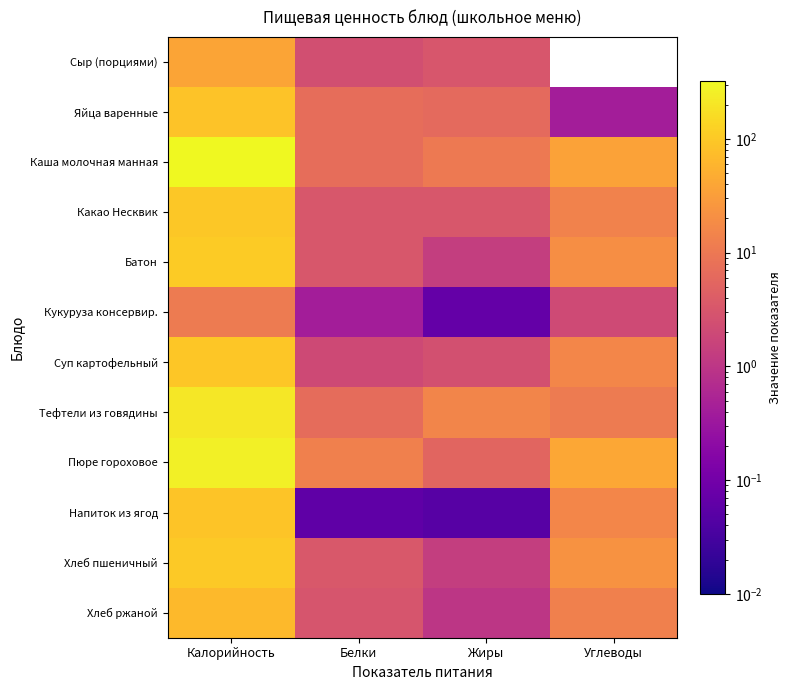

Between Белки and Углеводы, which is larger?

Углеводы